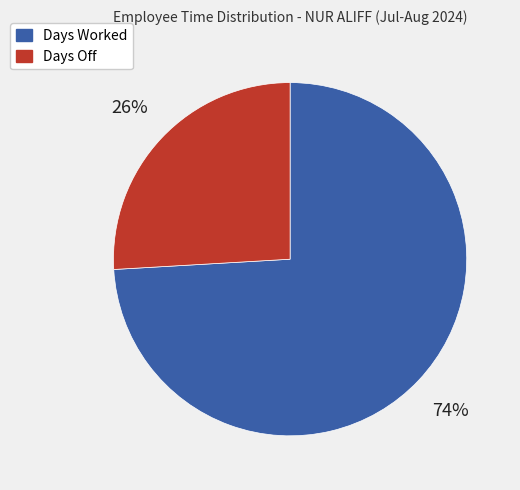

Which category has the biggest portion of the pie?

Days Worked